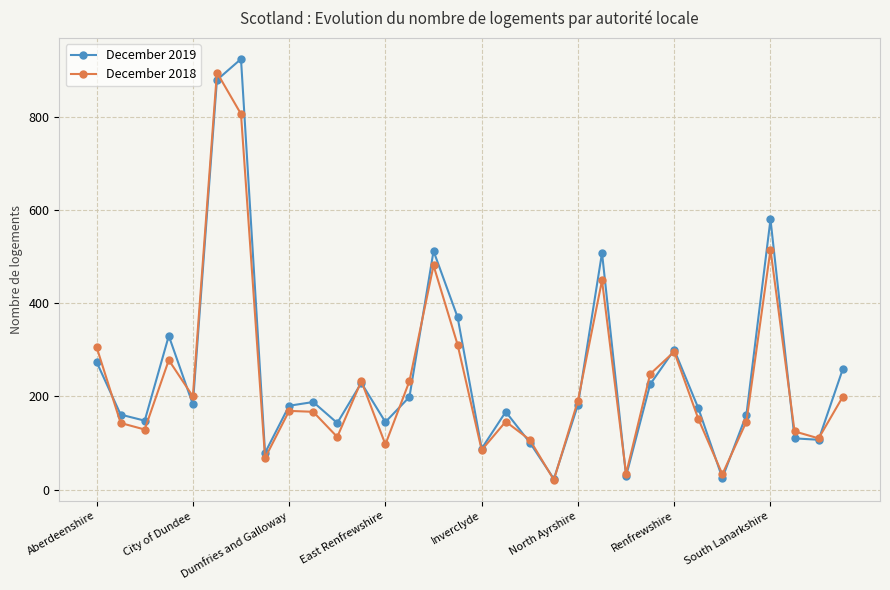

What is the maximum value for December 2019?

924